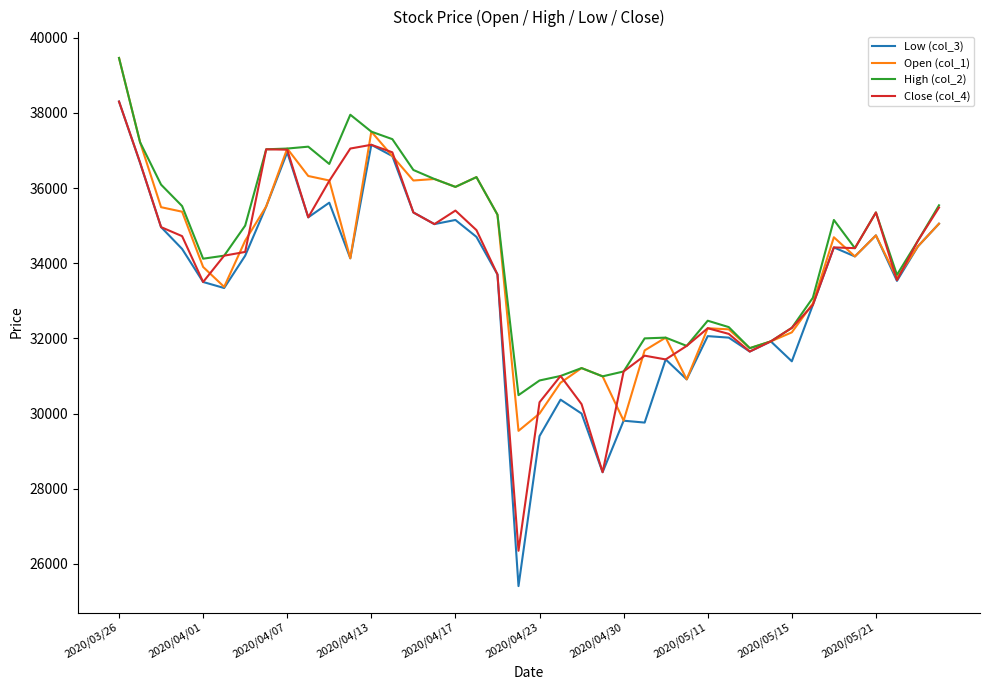

How many lines are shown in the chart?

4